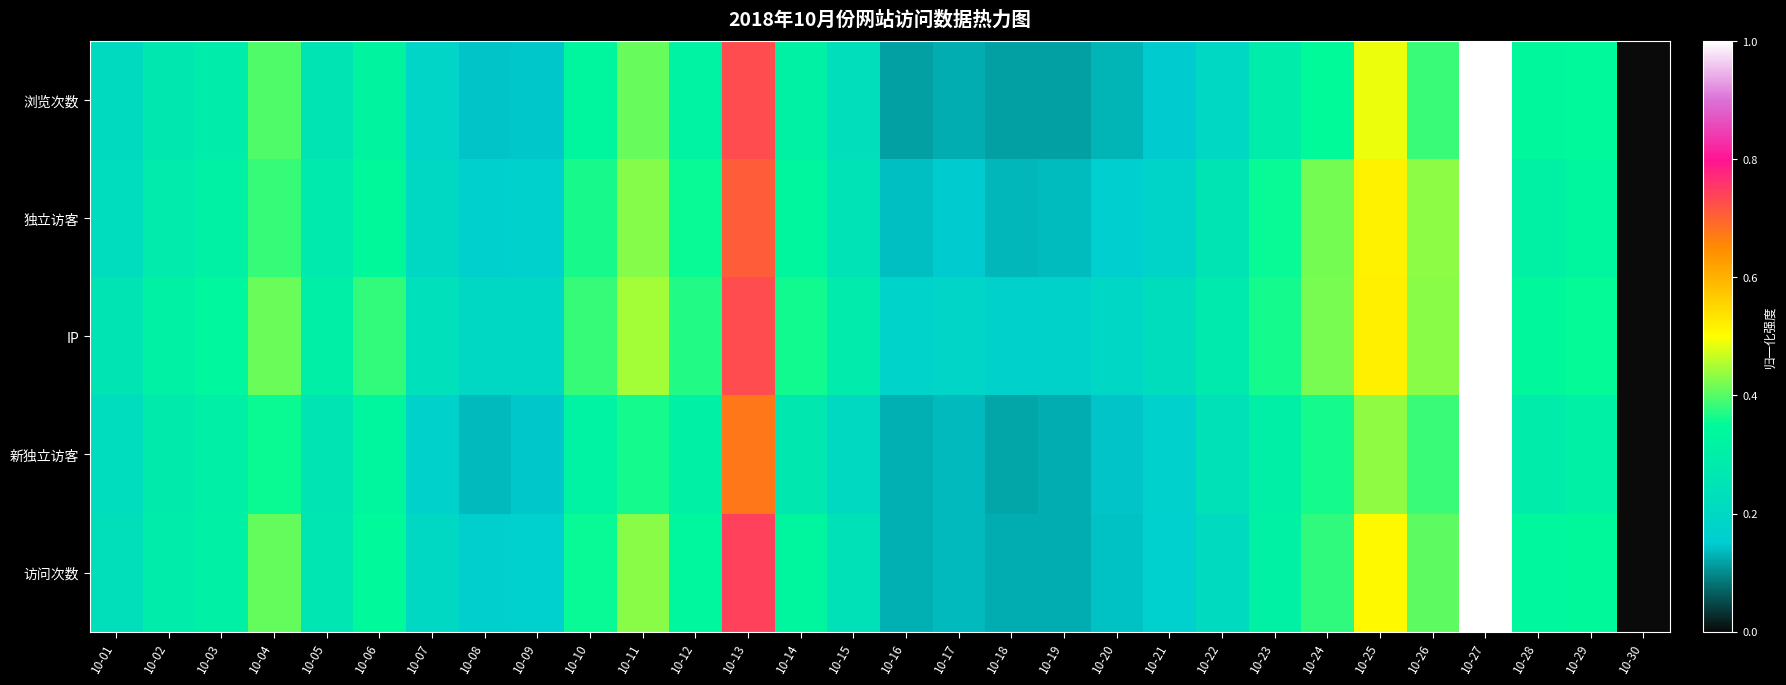

Reading right to left, extract all data points from this chart.

浏览次数: 10-30=0.0	10-29=0.3	10-28=0.3	10-27=1.0	10-26=0.4	10-25=0.5	10-24=0.4	10-23=0.3	10-22=0.2	10-21=0.1	10-20=0.1	10-19=0.1	10-18=0.1	10-17=0.1	10-16=0.1	10-15=0.2	10-14=0.3	10-13=0.7	10-12=0.3	10-11=0.4	10-10=0.3	10-09=0.1	10-08=0.1	10-07=0.2	10-06=0.3	10-05=0.3	10-04=0.4	10-03=0.3	10-02=0.3	10-01=0.2
独立访客: 10-30=0.0	10-29=0.3	10-28=0.3	10-27=1.0	10-26=0.4	10-25=0.5	10-24=0.4	10-23=0.4	10-22=0.3	10-21=0.2	10-20=0.2	10-19=0.1	10-18=0.1	10-17=0.1	10-16=0.1	10-15=0.2	10-14=0.3	10-13=0.7	10-12=0.4	10-11=0.4	10-10=0.4	10-09=0.2	10-08=0.2	10-07=0.2	10-06=0.3	10-05=0.3	10-04=0.4	10-03=0.3	10-02=0.3	10-01=0.2
IP: 10-30=0.0	10-29=0.4	10-28=0.3	10-27=1.0	10-26=0.4	10-25=0.5	10-24=0.4	10-23=0.4	10-22=0.3	10-21=0.2	10-20=0.2	10-19=0.2	10-18=0.2	10-17=0.2	10-16=0.2	10-15=0.3	10-14=0.4	10-13=0.7	10-12=0.4	10-11=0.4	10-10=0.4	10-09=0.2	10-08=0.2	10-07=0.2	10-06=0.4	10-05=0.3	10-04=0.4	10-03=0.3	10-02=0.3	10-01=0.3
新独立访客: 10-30=0.0	10-29=0.3	10-28=0.3	10-27=1.0	10-26=0.4	10-25=0.4	10-24=0.4	10-23=0.3	10-22=0.2	10-21=0.2	10-20=0.1	10-19=0.1	10-18=0.1	10-17=0.1	10-16=0.1	10-15=0.2	10-14=0.3	10-13=0.7	10-12=0.3	10-11=0.4	10-10=0.3	10-09=0.1	10-08=0.1	10-07=0.2	10-06=0.3	10-05=0.3	10-04=0.4	10-03=0.3	10-02=0.3	10-01=0.2
访问次数: 10-30=0.0	10-29=0.3	10-28=0.3	10-27=1.0	10-26=0.4	10-25=0.5	10-24=0.4	10-23=0.3	10-22=0.2	10-21=0.2	10-20=0.1	10-19=0.1	10-18=0.1	10-17=0.1	10-16=0.1	10-15=0.2	10-14=0.3	10-13=0.7	10-12=0.3	10-11=0.4	10-10=0.4	10-09=0.2	10-08=0.2	10-07=0.2	10-06=0.3	10-05=0.3	10-04=0.4	10-03=0.3	10-02=0.3	10-01=0.2